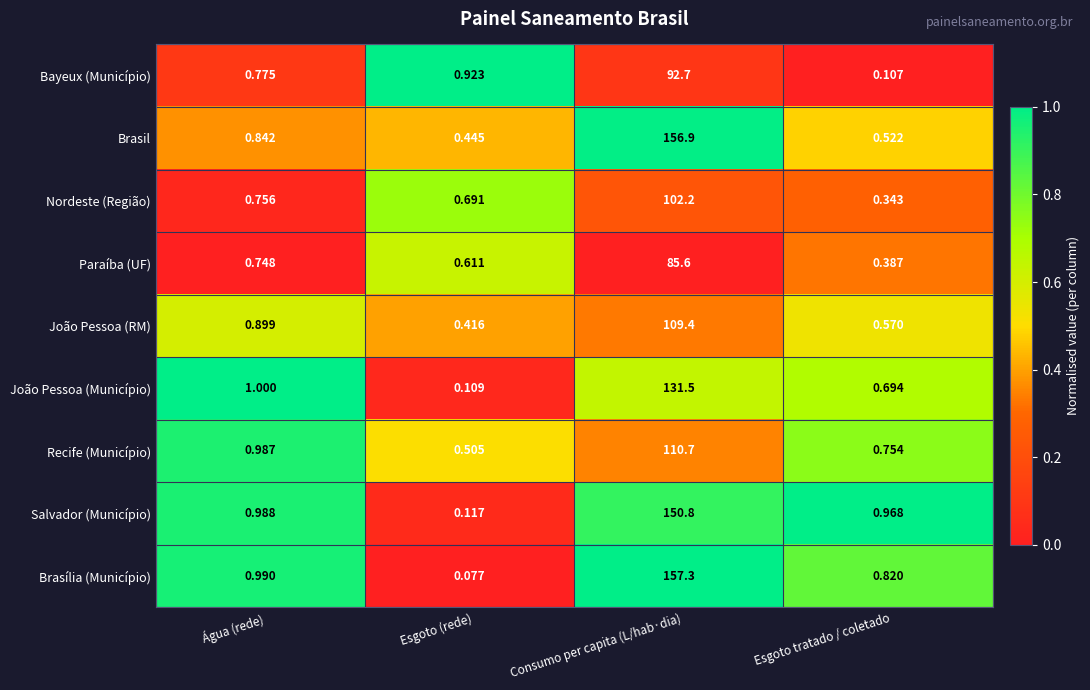

What is the total value across all series at Esgoto (rede)?

3.9